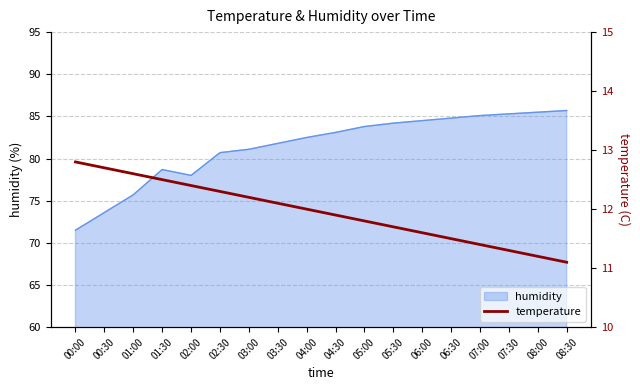

How many data points are less than 12?

9